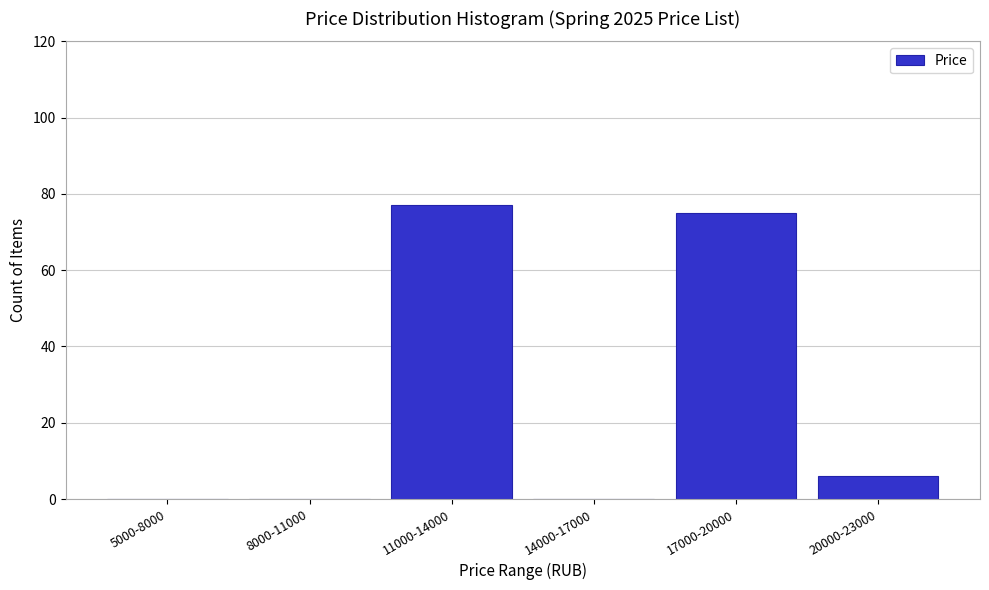

Reading left to right, what are all the values shown in this chart?

5000-8000=0	8000-11000=0	11000-14000=77	14000-17000=0	17000-20000=75	20000-23000=6